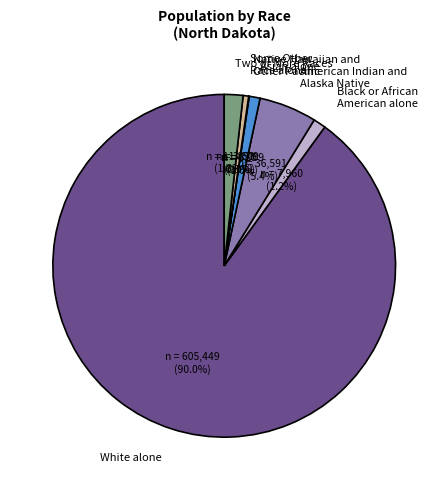

Which category has the biggest portion of the pie?

White alone